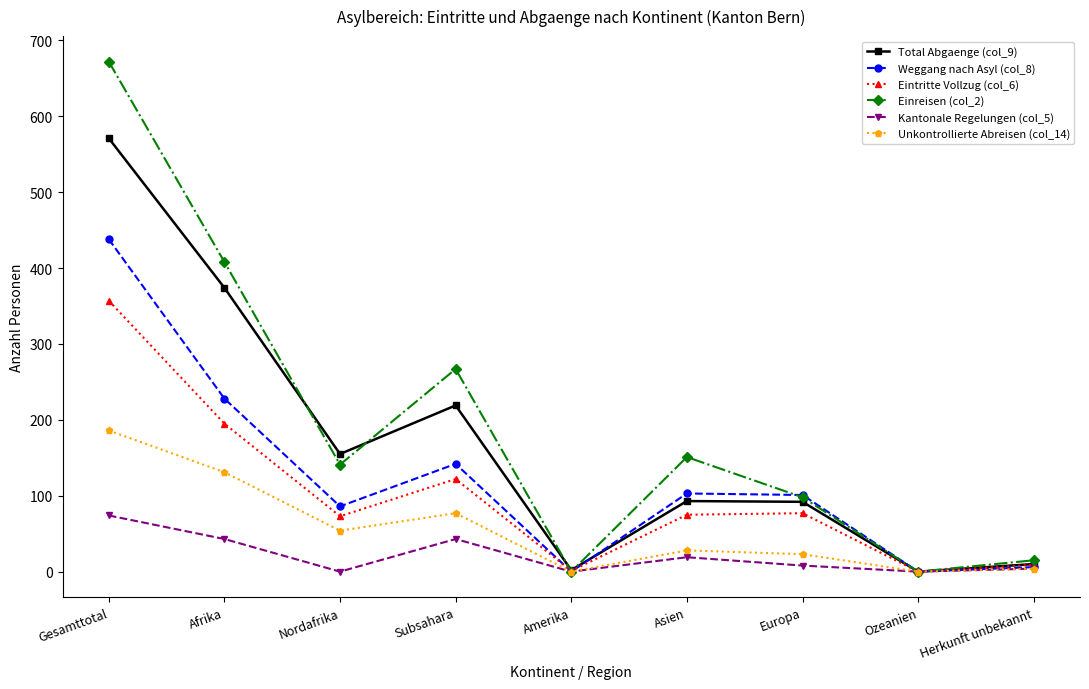

Rank the series at Gesamttotal from highest to lowest value.

Einreisen (col_2), Total Abgaenge (col_9), Weggang nach Asyl (col_8), Eintritte Vollzug (col_6), Unkontrollierte Abreisen (col_14), Kantonale Regelungen (col_5)